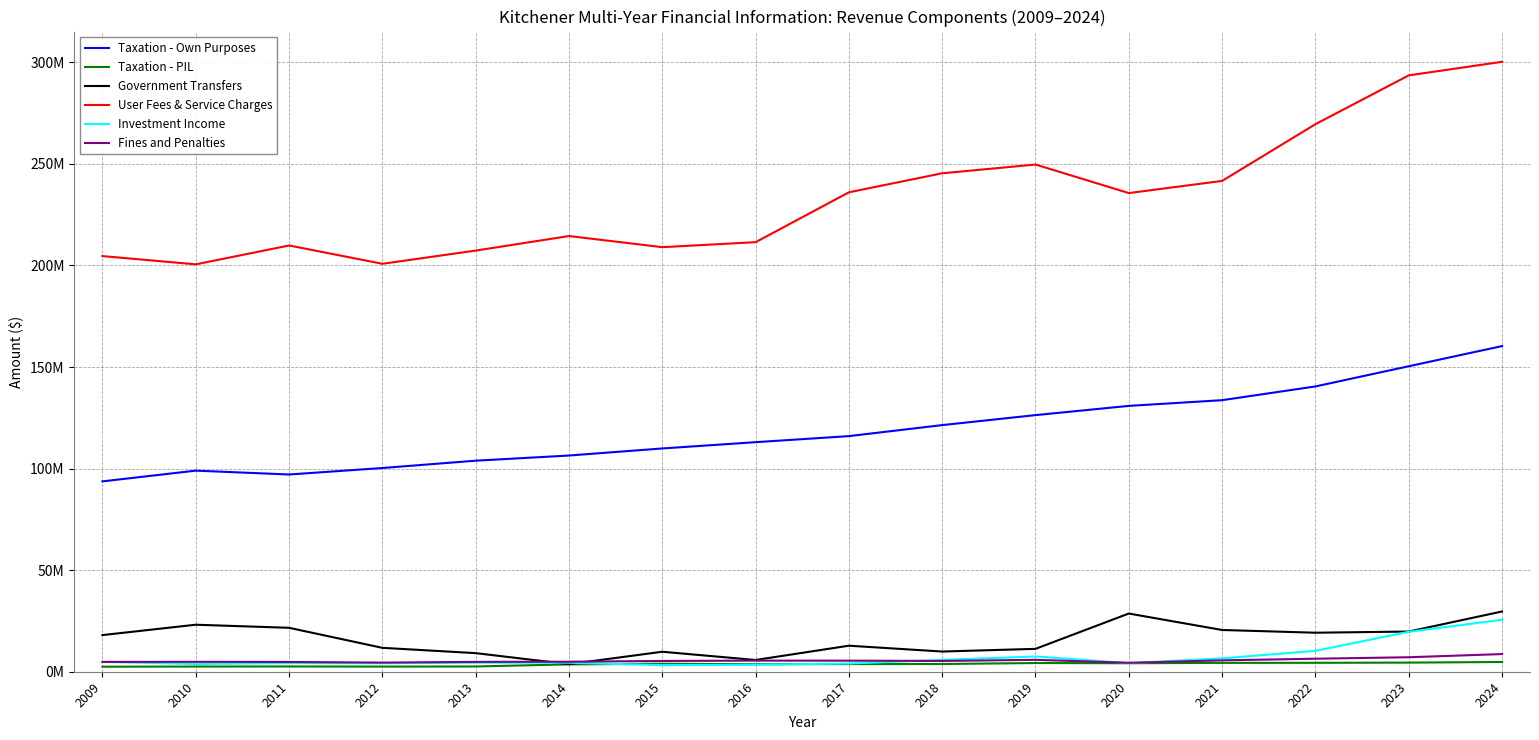

What are all the series names shown in the legend?

Taxation - Own Purposes, Taxation - PIL, Government Transfers, User Fees & Service Charges, Investment Income, Fines and Penalties